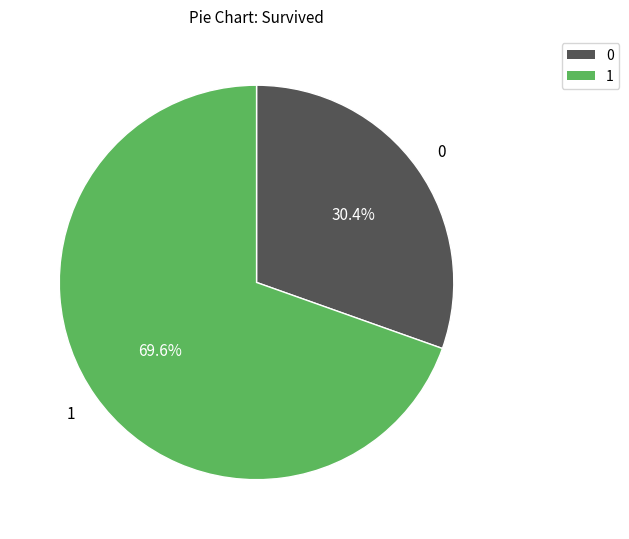

Is there any slice that represents more than half of the pie?

Yes